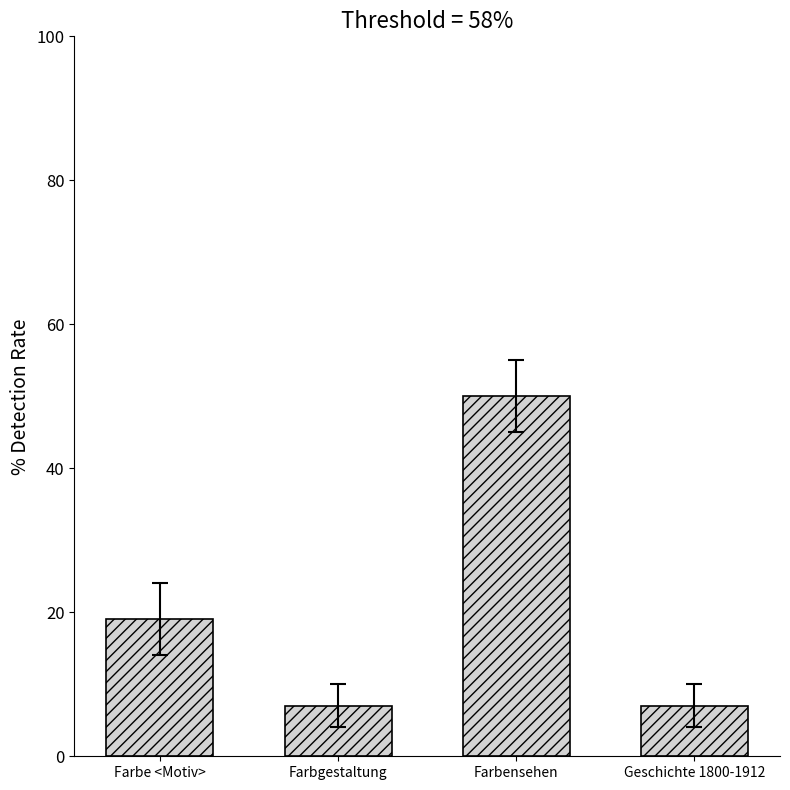

What is the maximum value shown in the chart?

50